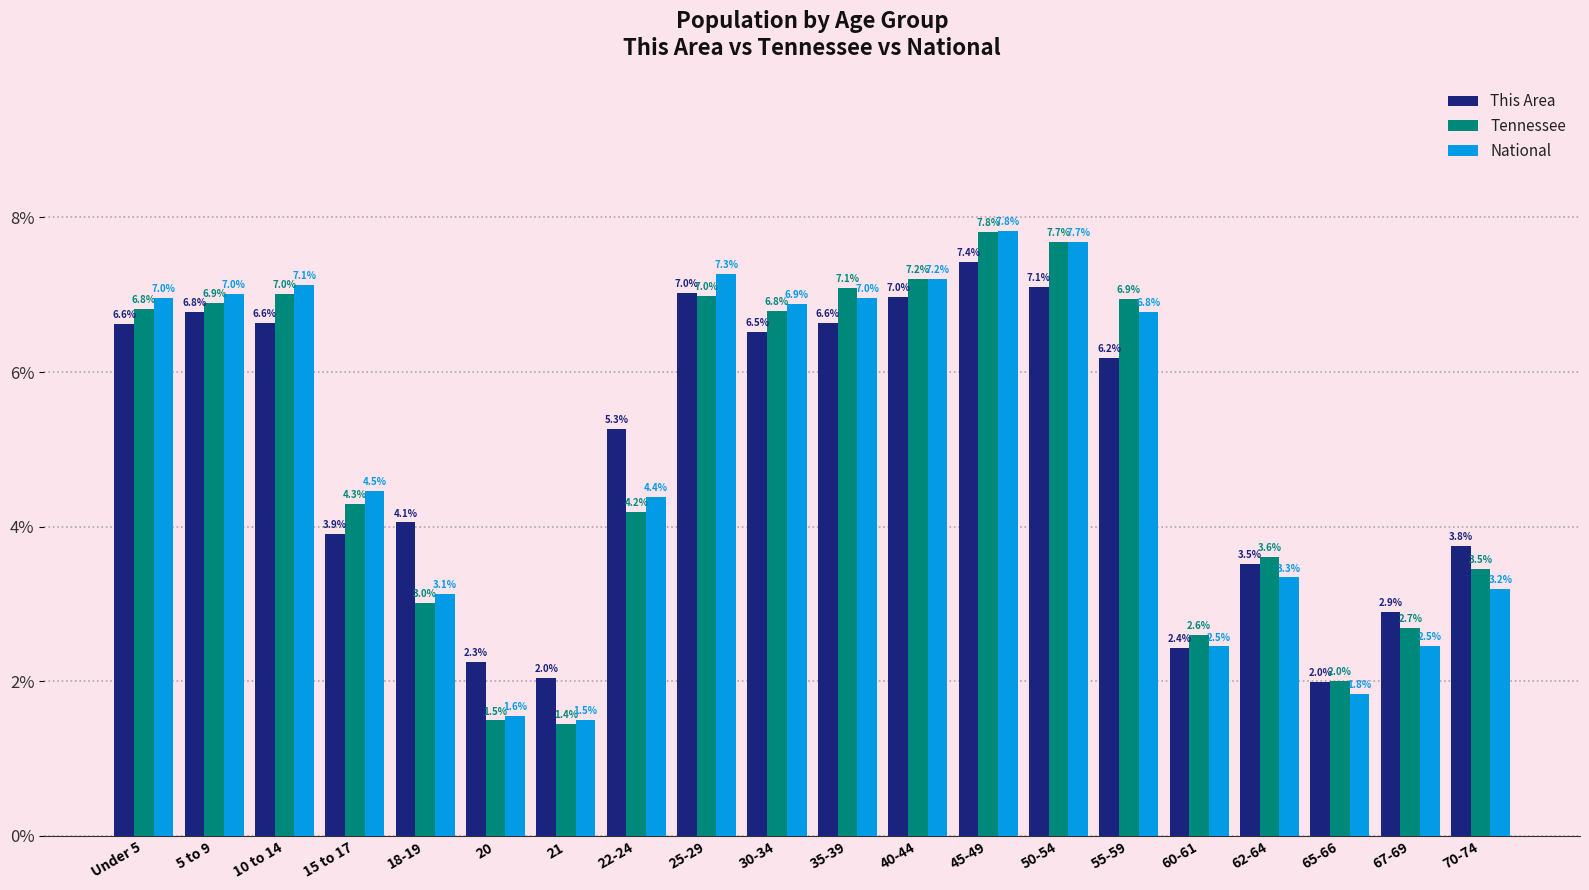

Rank the series at 35-39 from highest to lowest value.

Tennessee, National, This Area